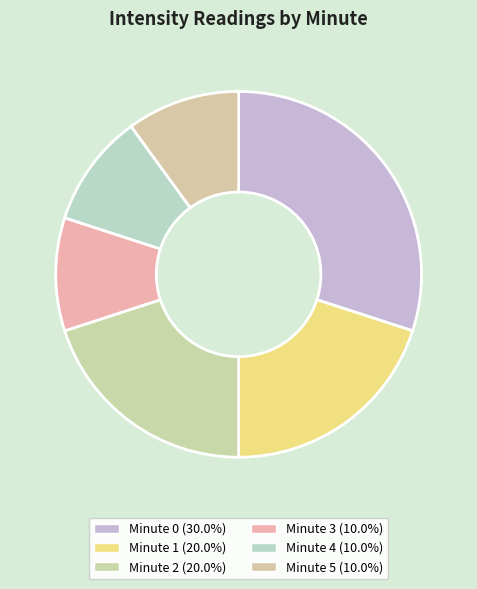

Is there any slice that represents more than half of the pie?

No